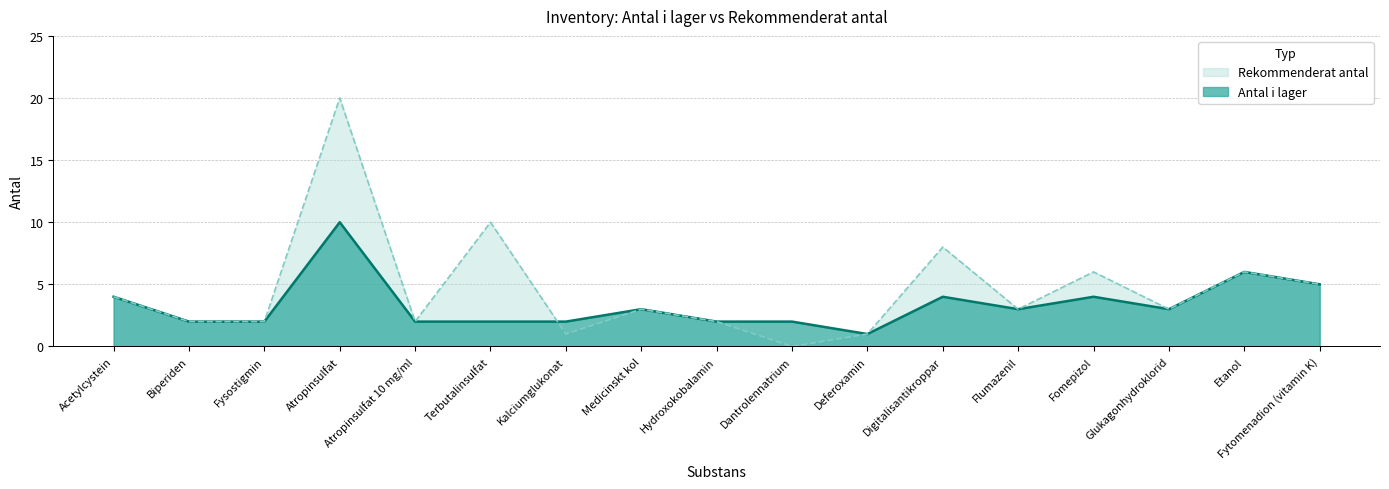

What is the total value across all series at Terbutalinsulfat?

12